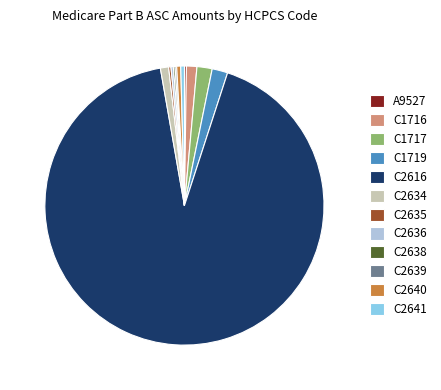

Combined, do C1719 and C2616 account for over 50%?

Yes